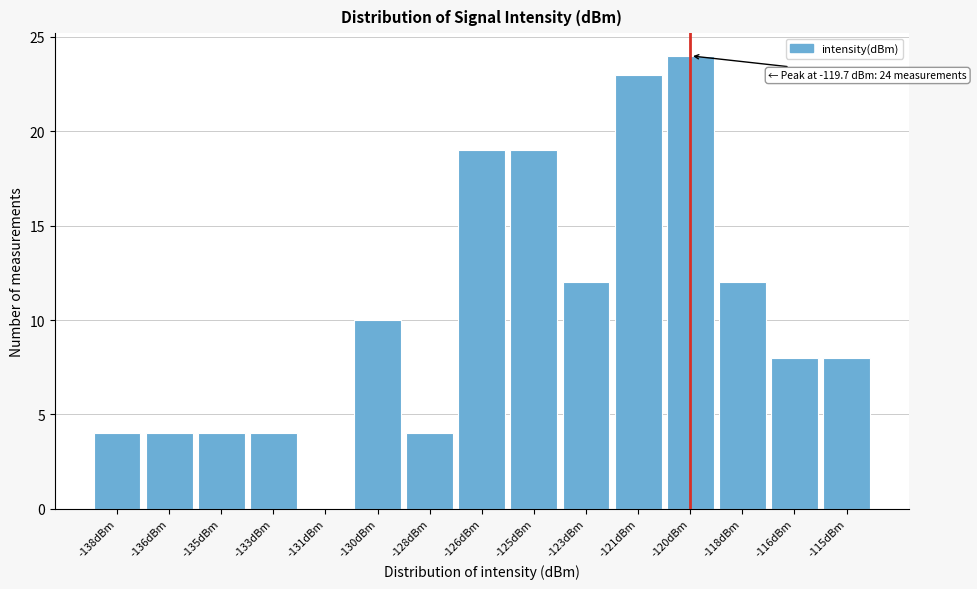

Reading left to right, extract all data points from this chart.

-138dBm=4	-136dBm=4	-135dBm=4	-133dBm=4	-131dBm=0	-130dBm=10	-128dBm=4	-126dBm=19	-125dBm=19	-123dBm=12	-121dBm=23	-120dBm=24	-118dBm=12	-116dBm=8	-115dBm=8